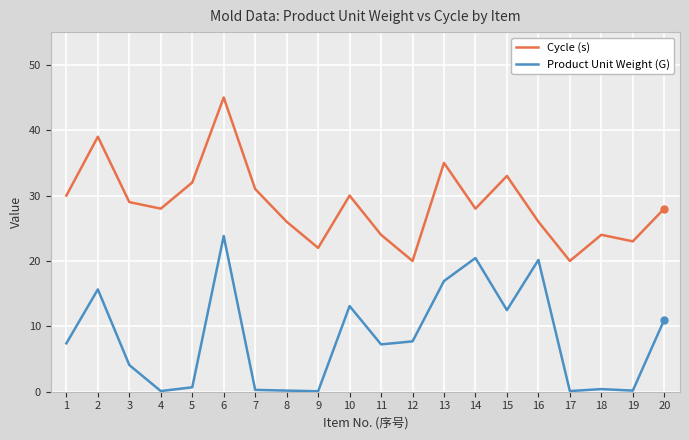

What are all the series names shown in the legend?

Cycle (s), Product Unit Weight (G)